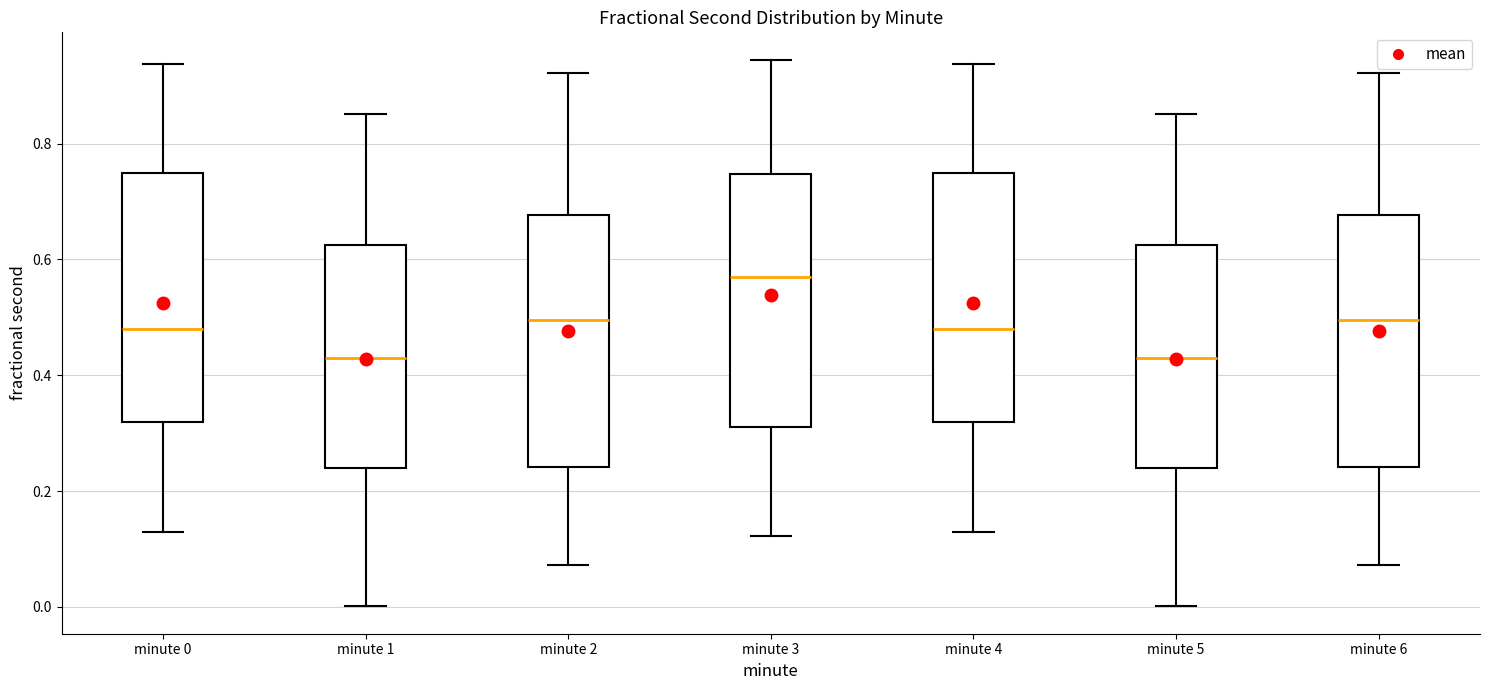

Reading left to right, read every box against the y-axis: the position of its median line, the range the box covers, and the ends of its whiskers. The values are not printed on the chart, so give them approximately, as read against the axis.

minute 0: median 0.48, box 0.32 to 0.76, whiskers 0.12 to 0.94
minute 1: median 0.42, box 0.24 to 0.62, whiskers 0.00 to 0.86
minute 2: median 0.50, box 0.24 to 0.68, whiskers 0.08 to 0.92
minute 3: median 0.58, box 0.32 to 0.74, whiskers 0.12 to 0.94
minute 4: median 0.48, box 0.32 to 0.76, whiskers 0.12 to 0.94
minute 5: median 0.42, box 0.24 to 0.62, whiskers 0.00 to 0.86
minute 6: median 0.50, box 0.24 to 0.68, whiskers 0.08 to 0.92